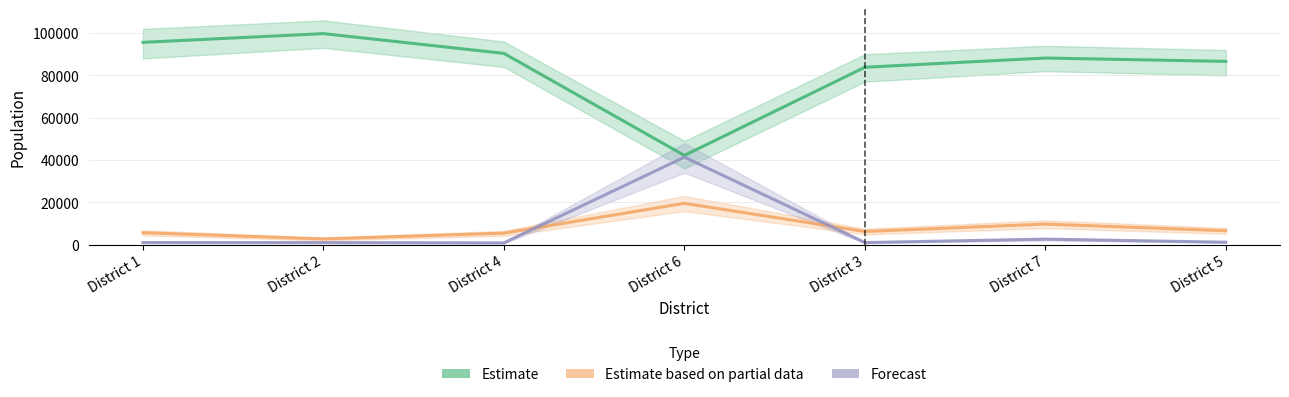

Which series has the largest total across all categories?

Estimate